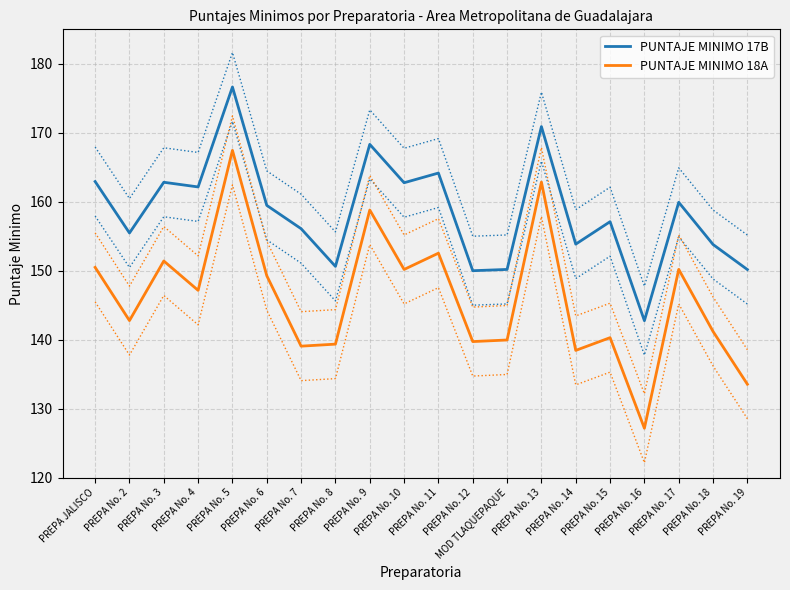

What is the sum of all PUNTAJE MINIMO 18A values?

2921.8